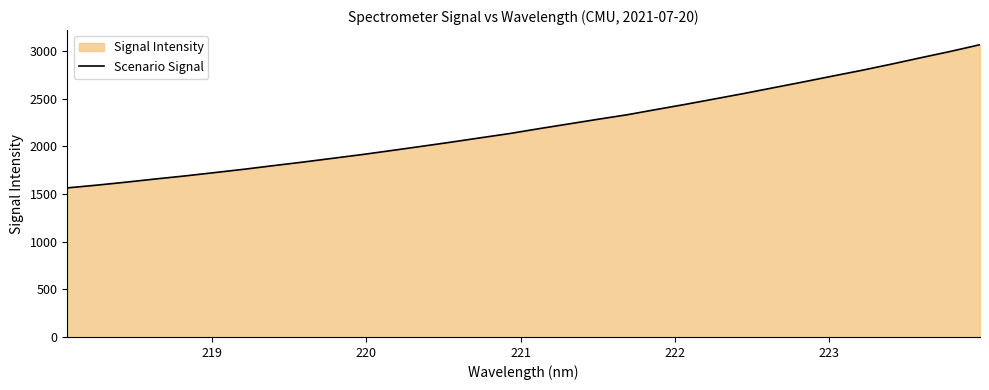

What is the difference between the maximum and minimum values?

1502.8